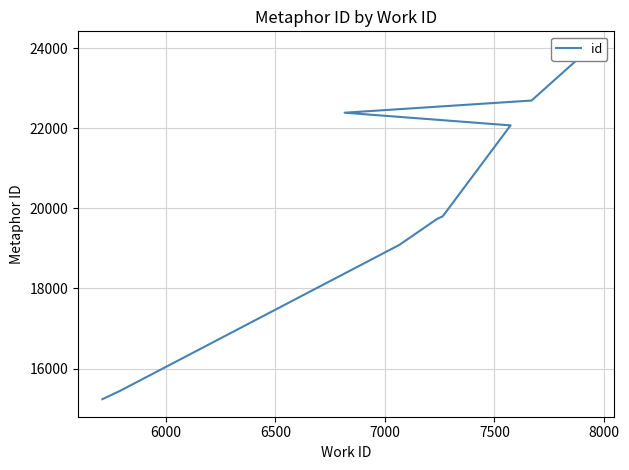

What is the sum of all values?

202524